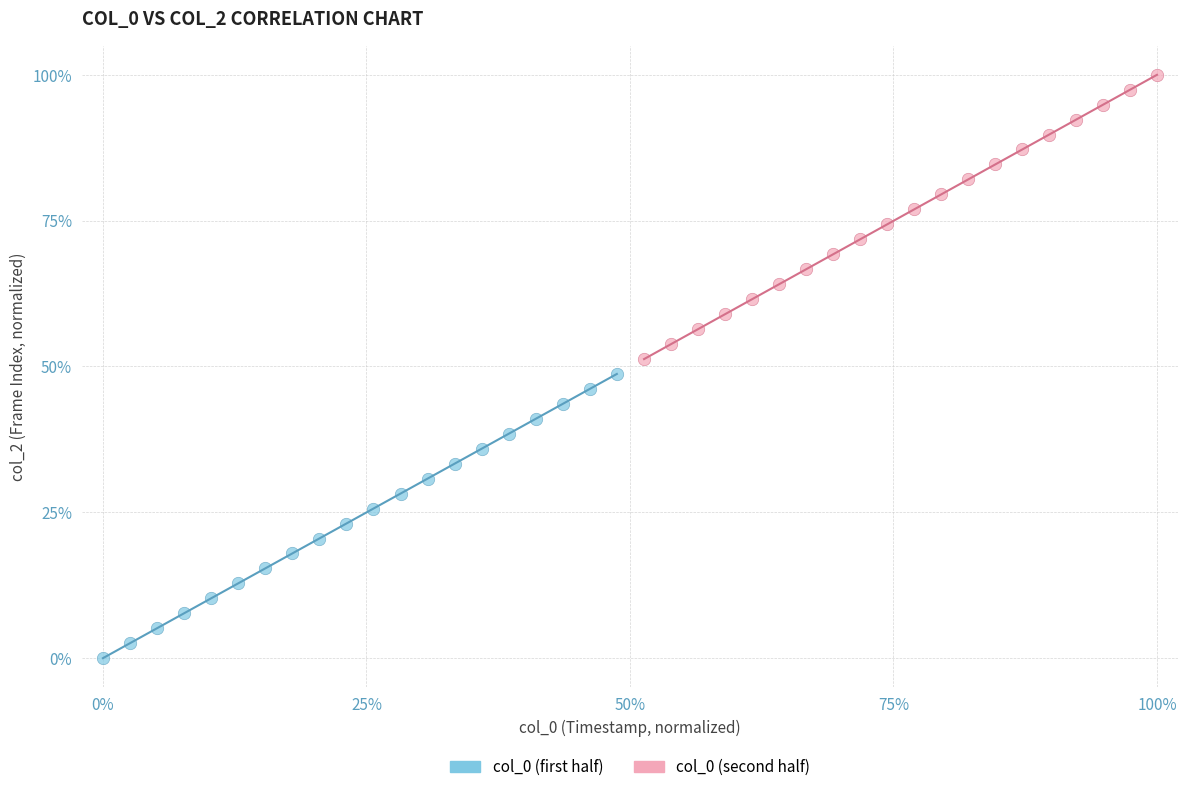

Which series contains the highest Y value?

col_0 (second half)